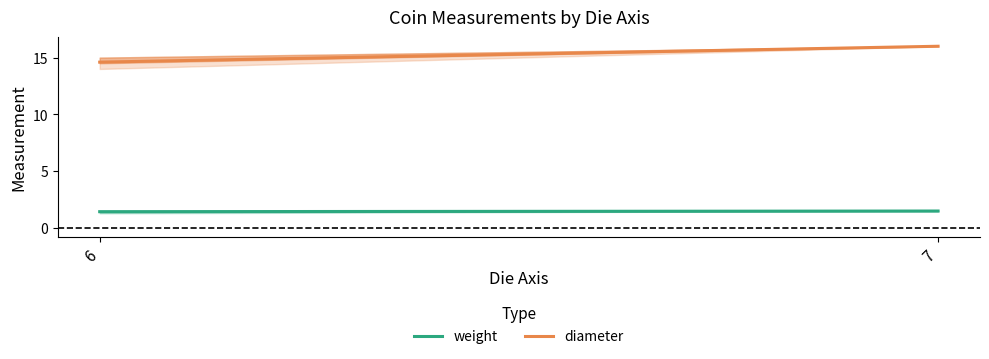

Reading left to right, list all the values displayed in this chart.

weight: 6=1.4	7=1.5
diameter: 6=14.6	7=16.0